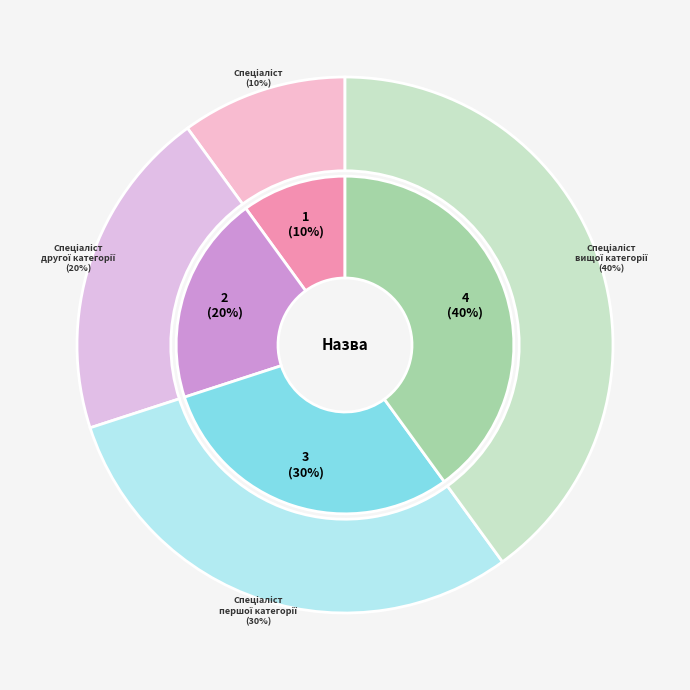

Count the number of slices in the pie.

4